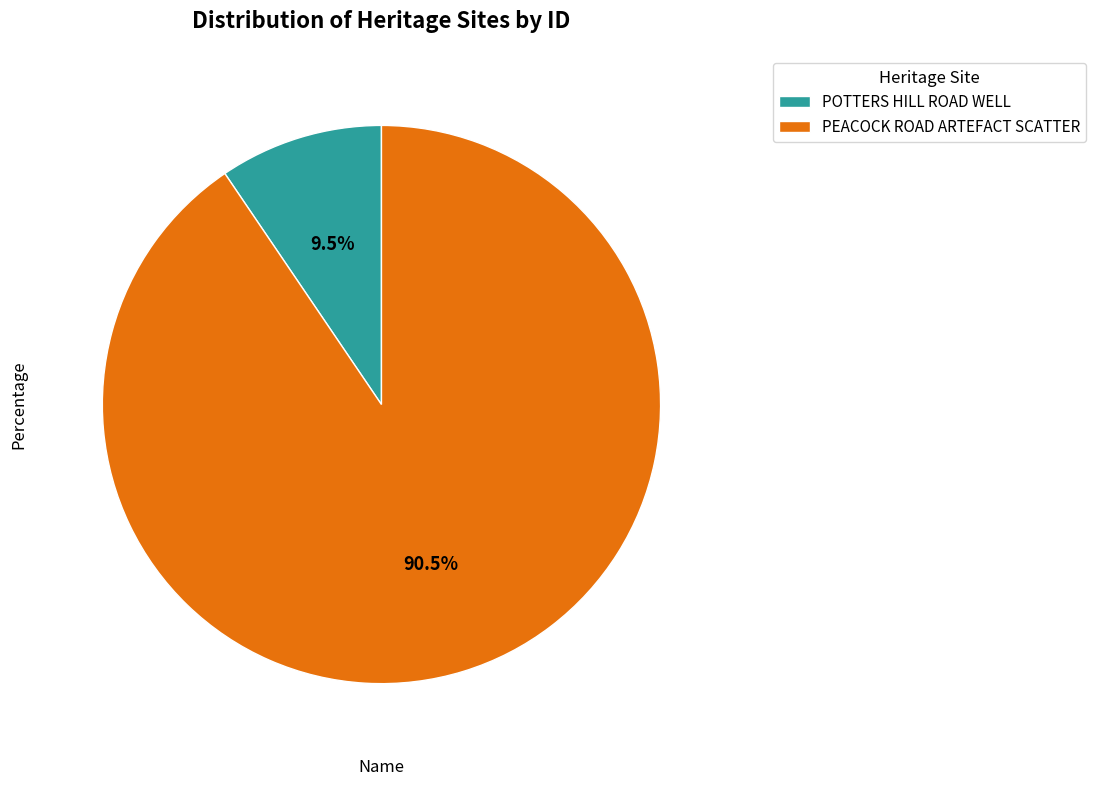

Is there a majority slice in this chart?

Yes